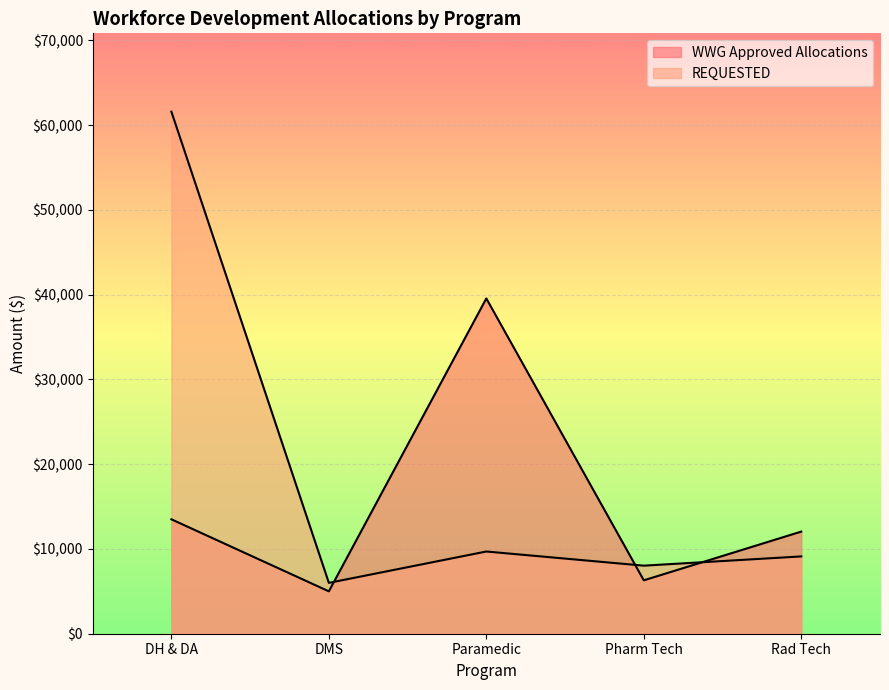

How many lines are shown in the chart?

2